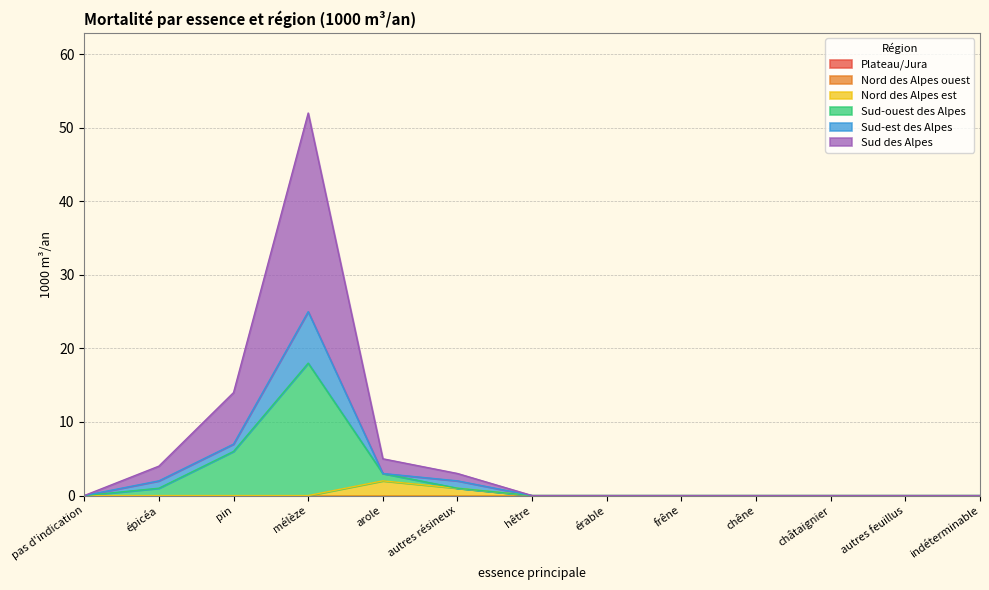

Is it true that Sud des Alpes equals 16 at indéterminable?

False